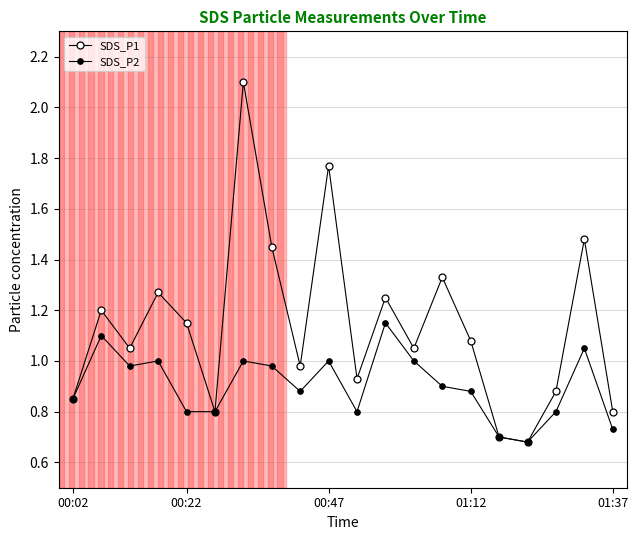

True or false: SDS_P2 and SDS_P1 intersect in this chart.

False